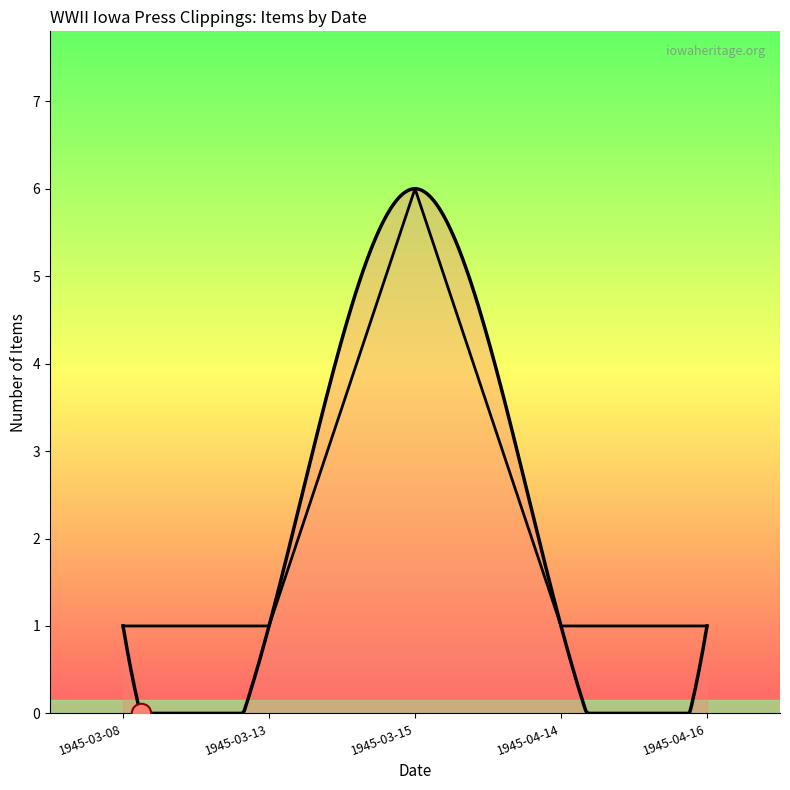

Count the number of categories in the chart.

5